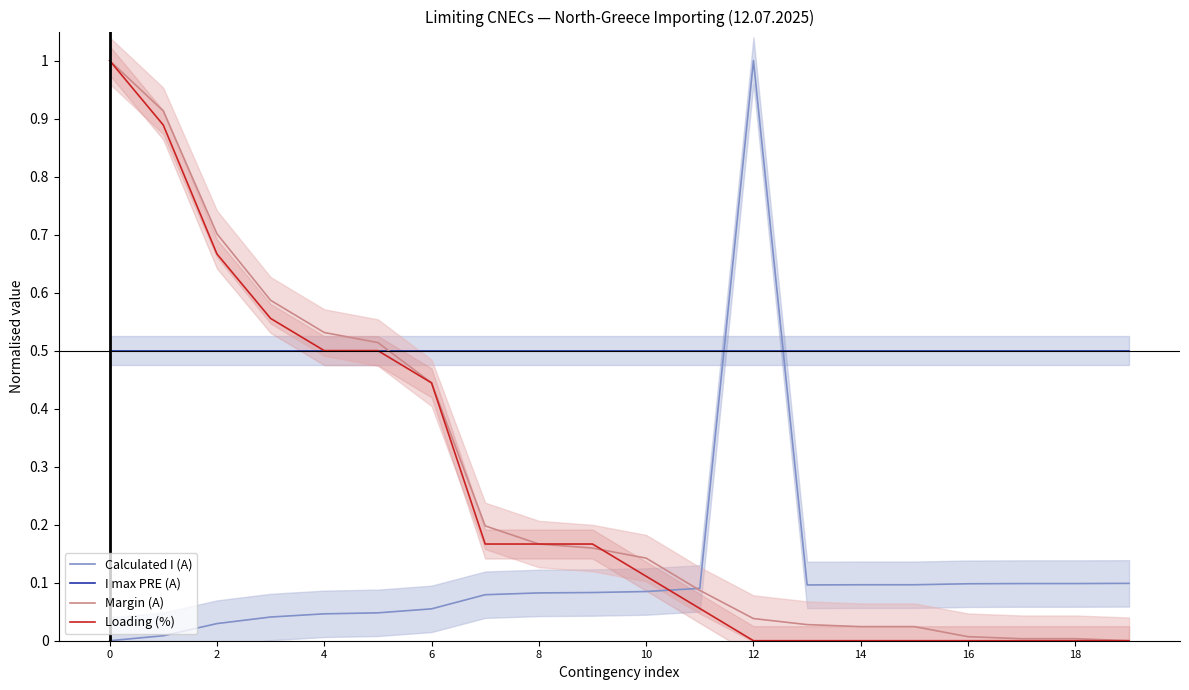

Rank the series at 11 from lowest to highest value.

Loading (%), Margin (A), Calculated I (A), I max PRE (A)